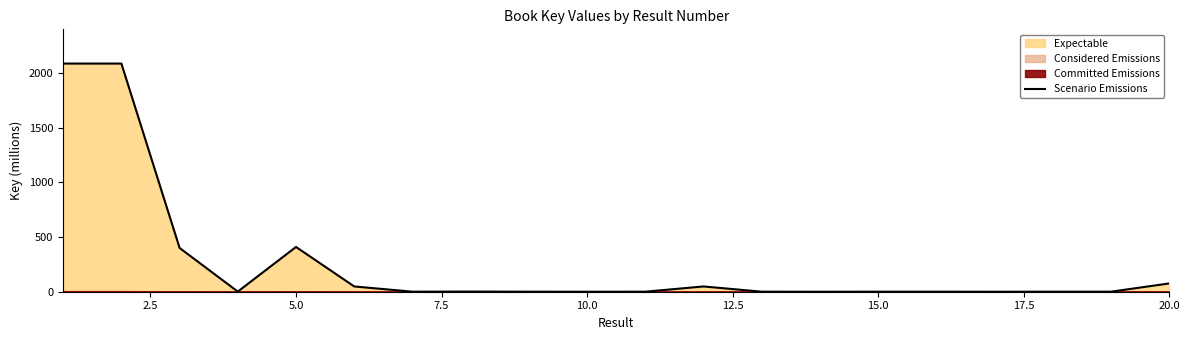

The chart shows a value of 0.0 at 10.0. True or false?

True